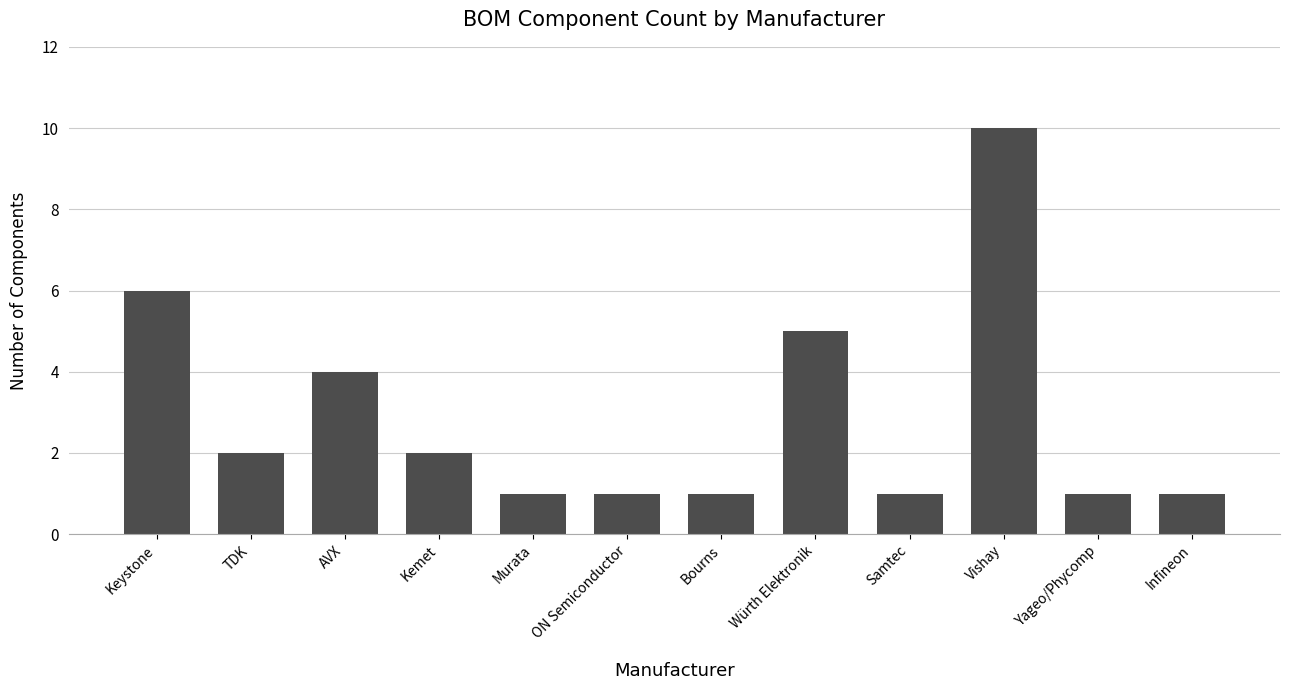

What is the sum of all values?

35